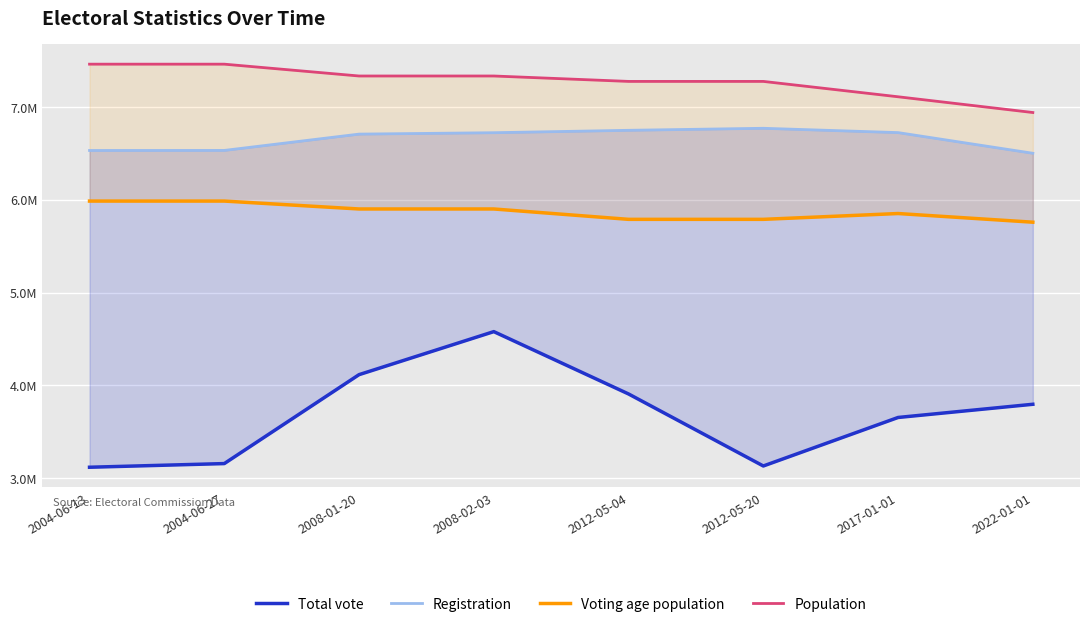

What is the difference between the second highest and second lowest values in the Registration series?

217425